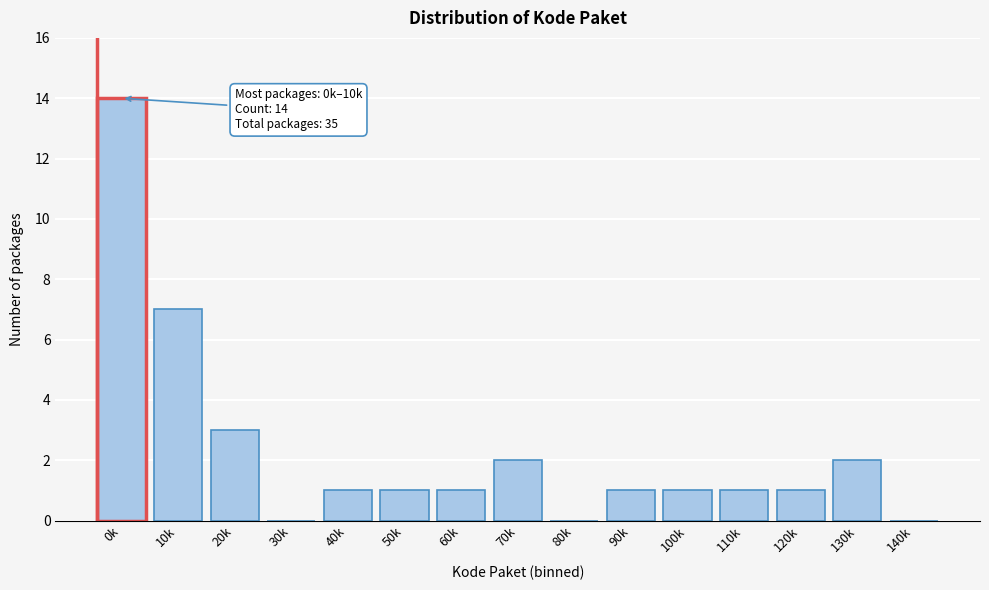

The value at 130k is 2. True or false?

True